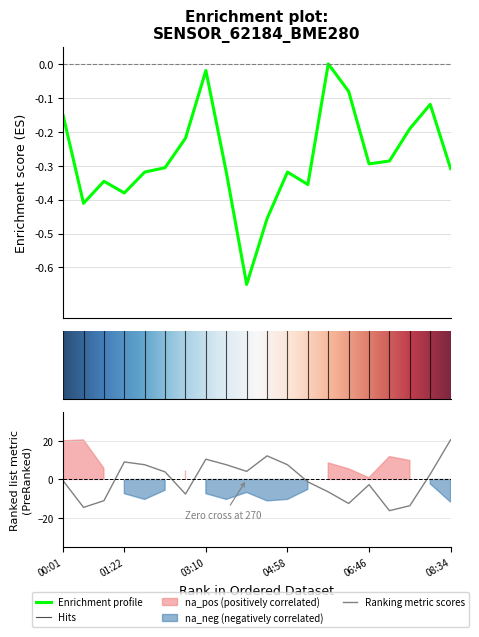

The value of pressure_norm at 03:10 is -0.0. True or false?

False